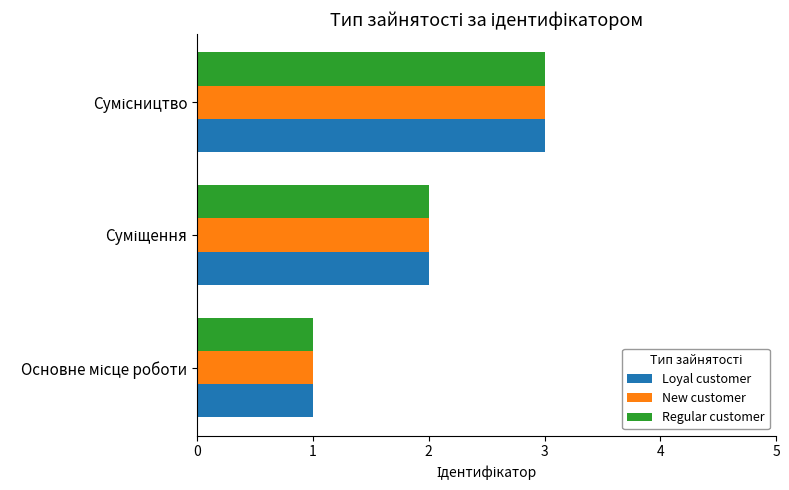

What is the maximum value for Regular customer?

3